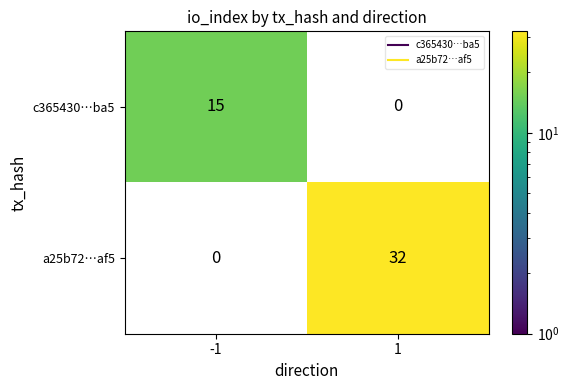

Is the value of a25b72…af5 at 1 greater than the value of c365430…ba5 at -1?

Yes